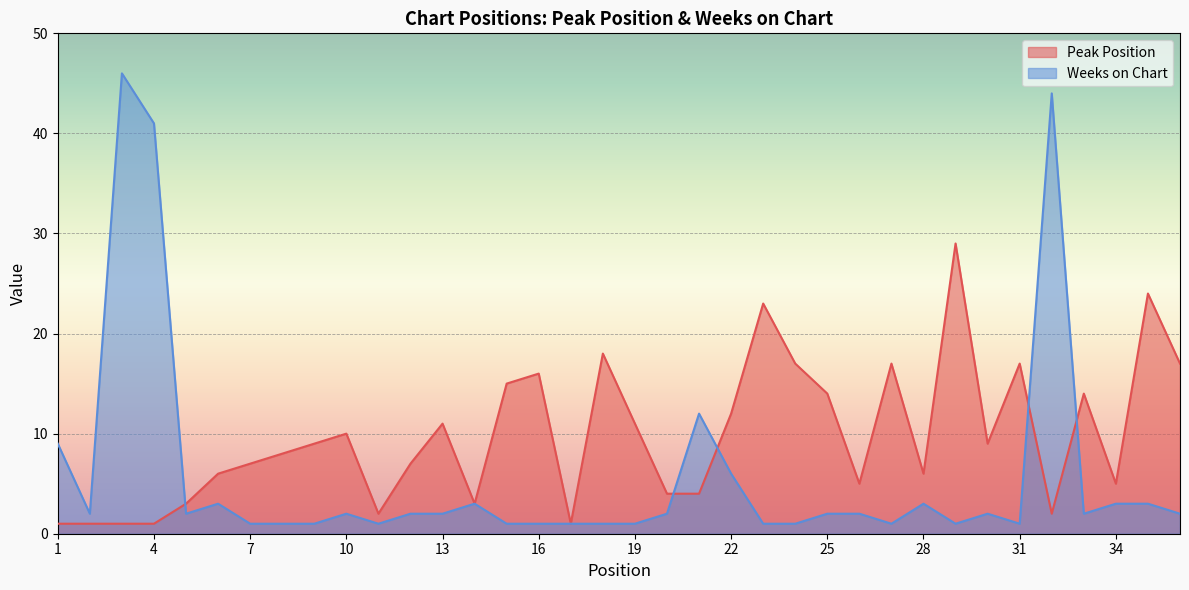

Reading left to right, transcribe all the data shown in this chart.

Peak Position: 1	1	1	1	3	6	7	8	9	10	2	7	11	3	15	16	1	18	11	4	4	12	23	17	14	5	17	6	29	9	17	2	14	5	24	17
Weeks on Chart: 9	2	46	41	2	3	1	1	1	2	1	2	2	3	1	1	1	1	1	2	12	6	1	1	2	2	1	3	1	2	1	44	2	3	3	2